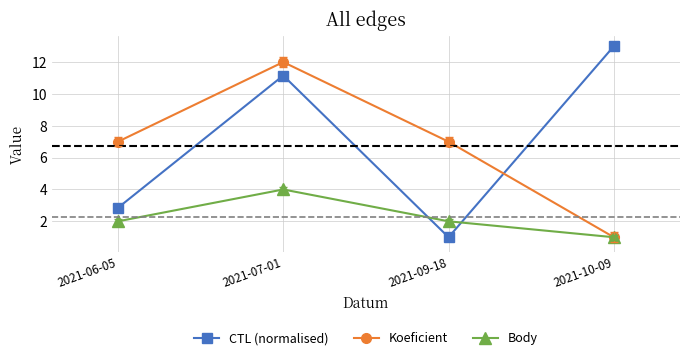

Which series changed the most between 2021-06-05 and 2021-07-01?

CTL (normalised)